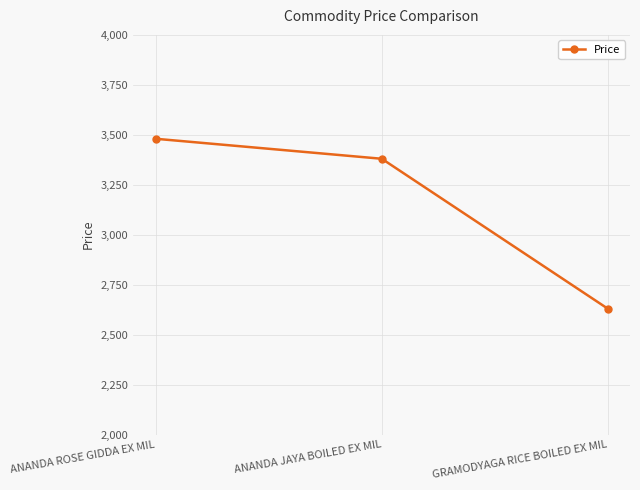

What is the average value?

3163